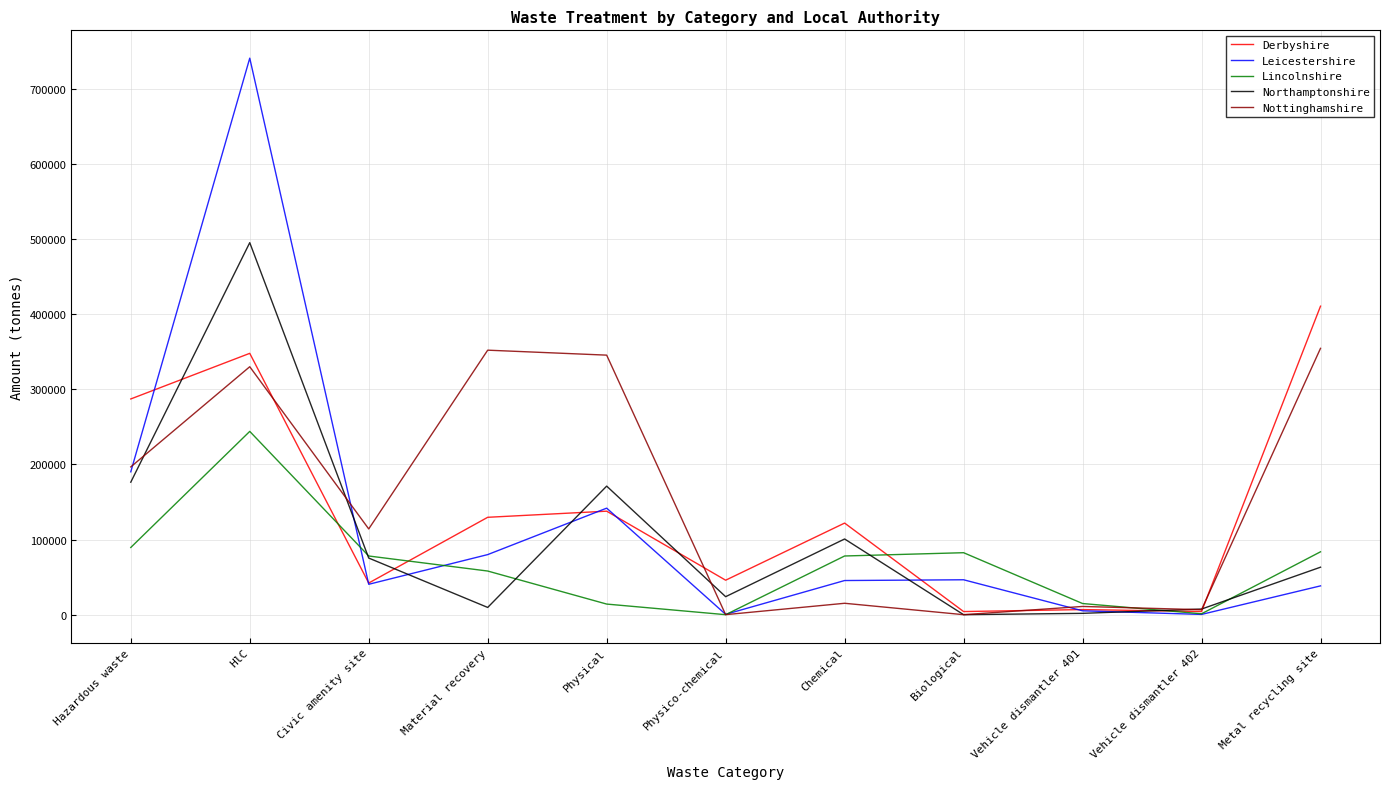

Which series changed the most between HlC and Physico-chemical?

Leicestershire